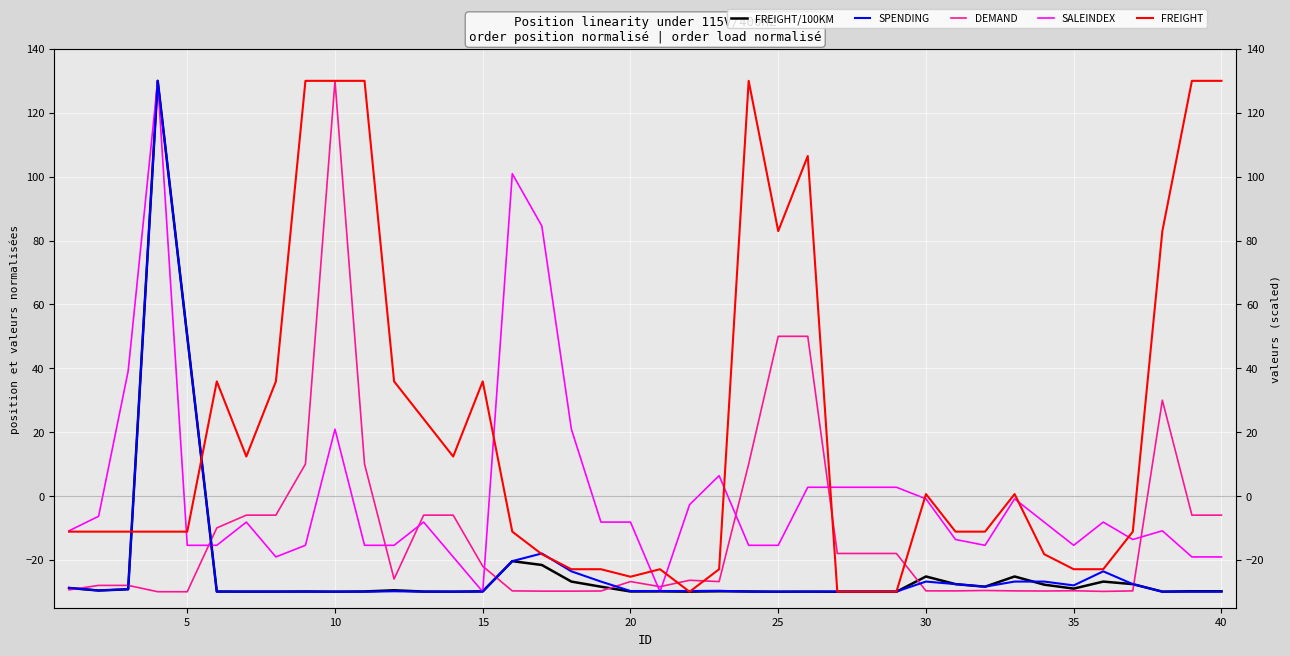

At how many categories does at least one series exceed 116?

7